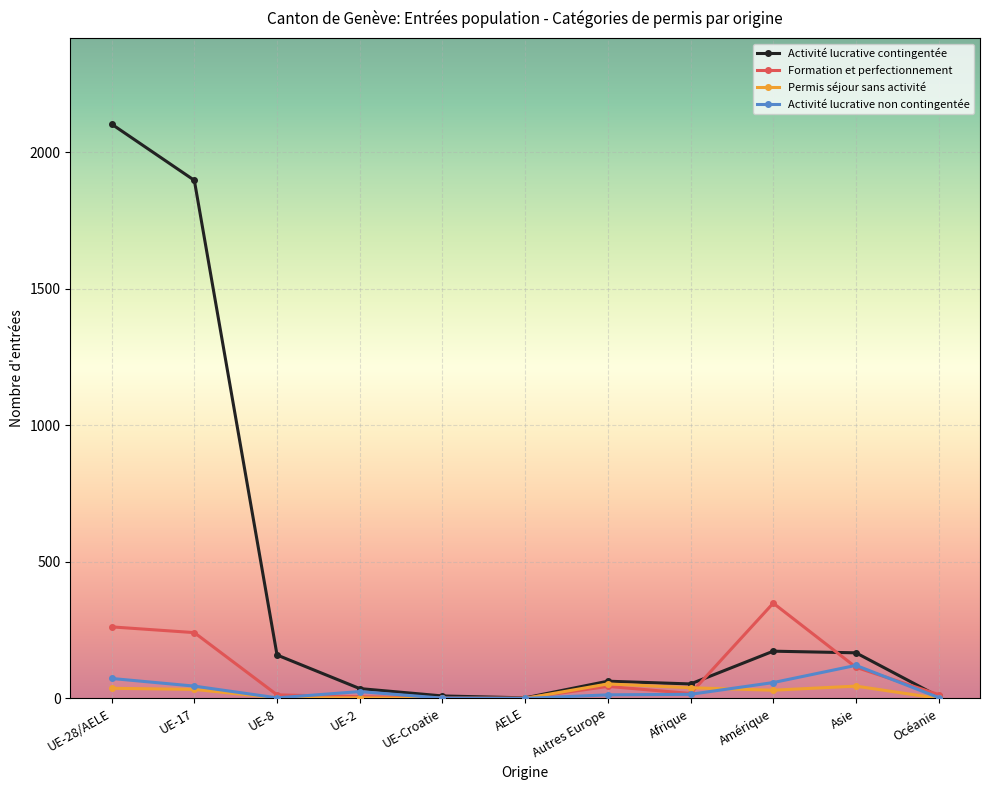

What is the maximum value for Activité lucrative non contingentée?

121